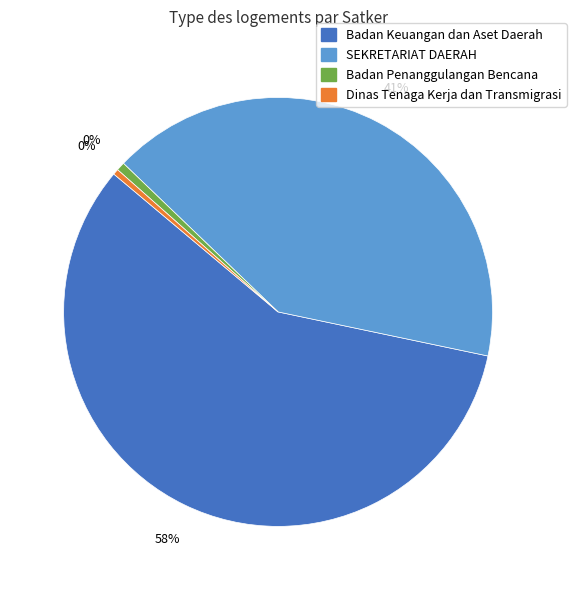

Does SEKRETARIAT DAERAH PROVINSI KALIMANTAN account for over 50% of the chart?

No